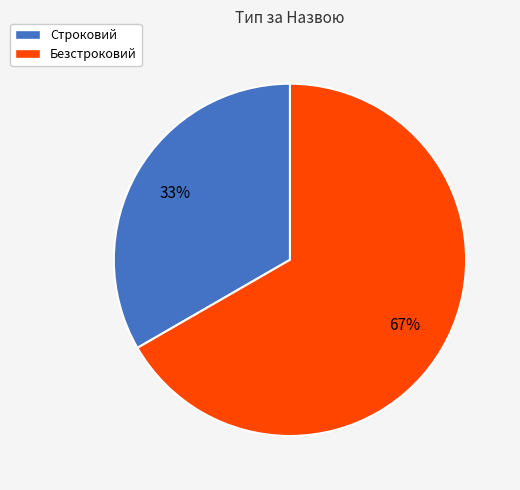

Between Строковий and Безстроковий, which is larger?

Безстроковий